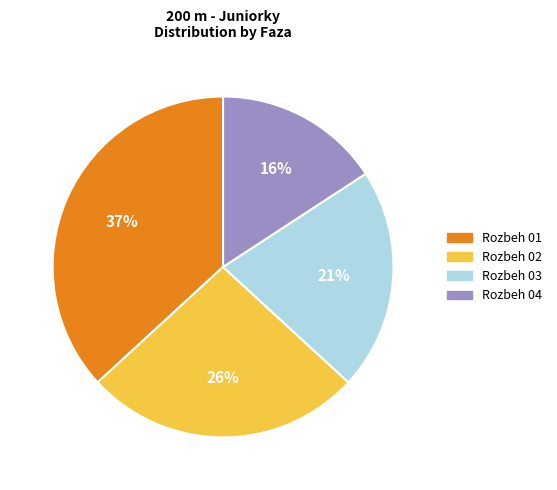

Approximately how many times larger is the value at Rozbeh 04 compared to Rozbeh 01?

0.4